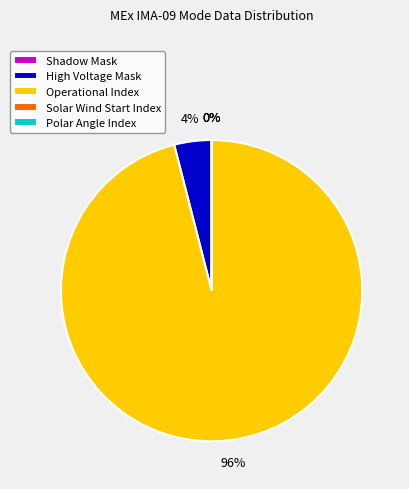

What is the largest slice in the pie chart?

Operational Index